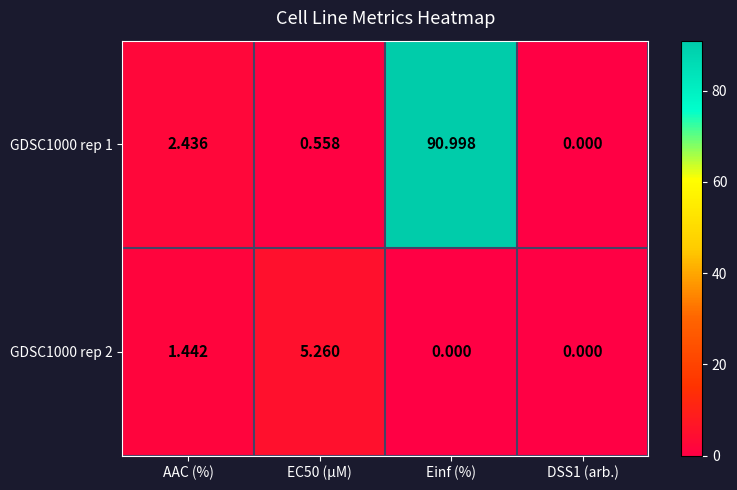

At which category is the sum across all series the highest?

Einf (%)